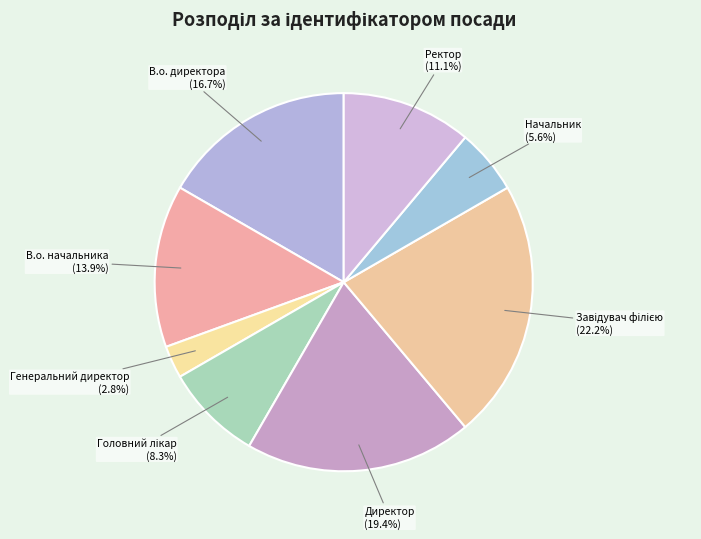

Do В.о. директора and Ректор together represent more than half of the pie?

No